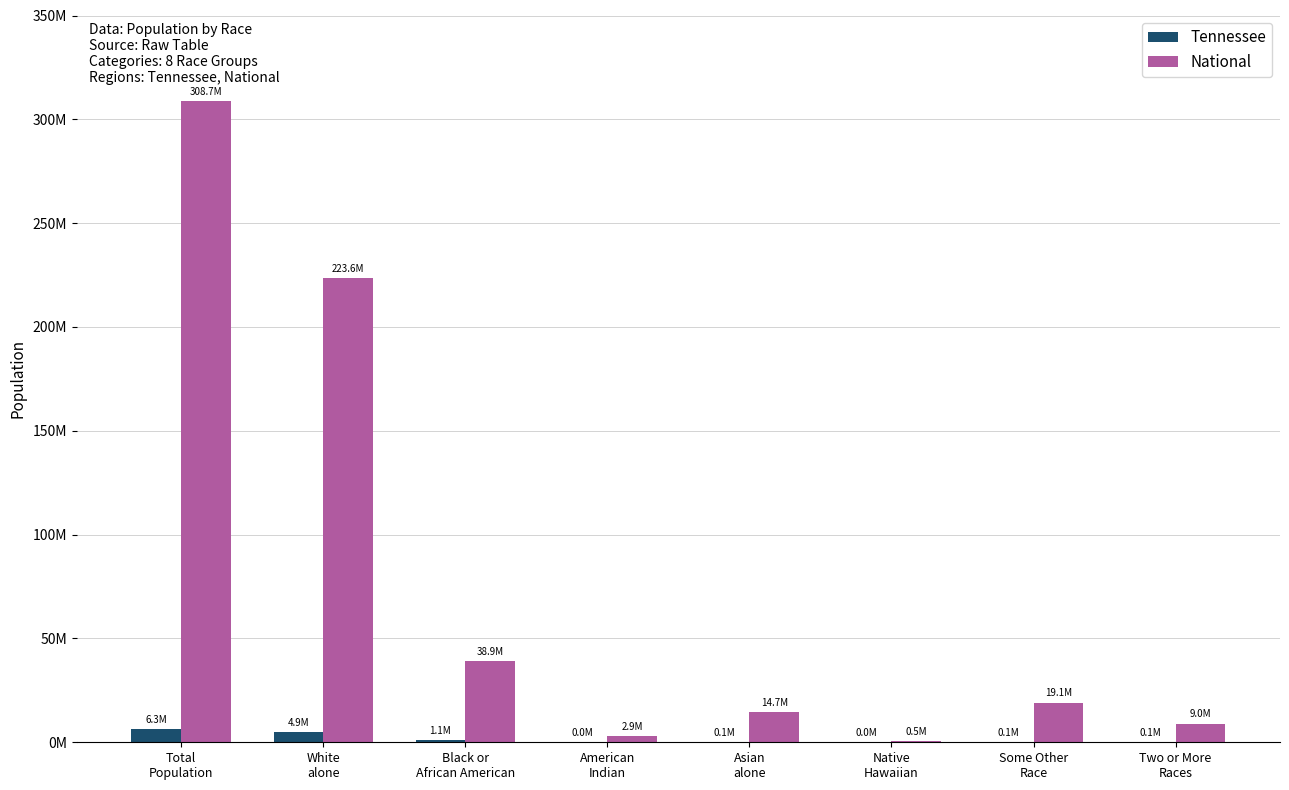

Between Asian
alone and Two or More
Races, which is larger?

Two or More
Races